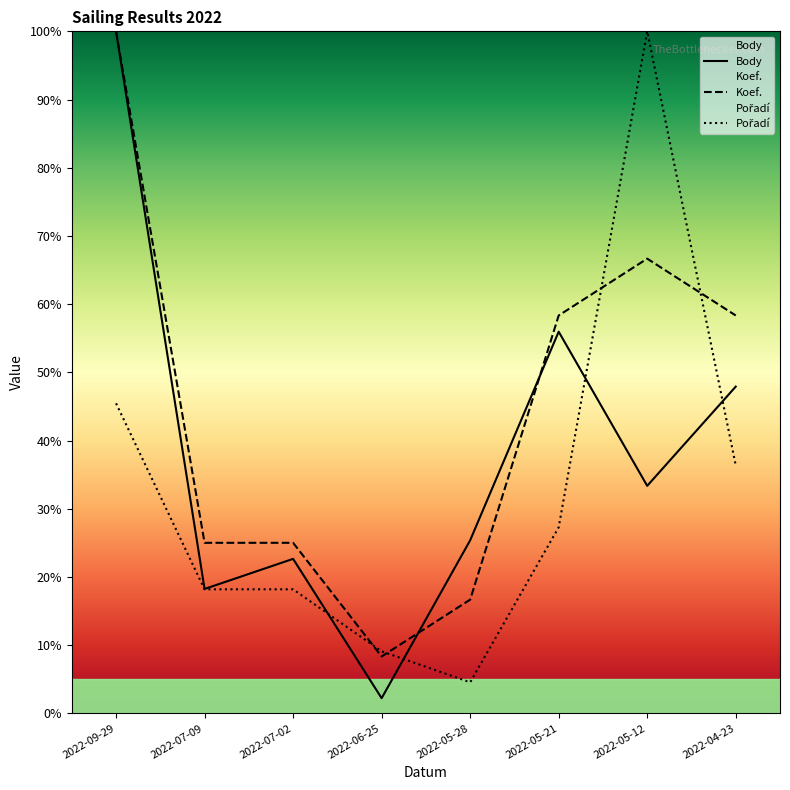

Reading left to right, transcribe all the data shown in this chart.

Body: 2022-09-29=100.0	2022-07-09=18.2	2022-07-02=22.6	2022-06-25=2.2	2022-05-28=25.4	2022-05-21=56.0	2022-05-12=33.4	2022-04-23=47.9
Koef.: 2022-09-29=100.0	2022-07-09=25.0	2022-07-02=25.0	2022-06-25=8.3	2022-05-28=16.7	2022-05-21=58.3	2022-05-12=66.7	2022-04-23=58.3
Pořadí: 2022-09-29=45.5	2022-07-09=18.2	2022-07-02=18.2	2022-06-25=9.1	2022-05-28=4.5	2022-05-21=27.3	2022-05-12=100.0	2022-04-23=36.4